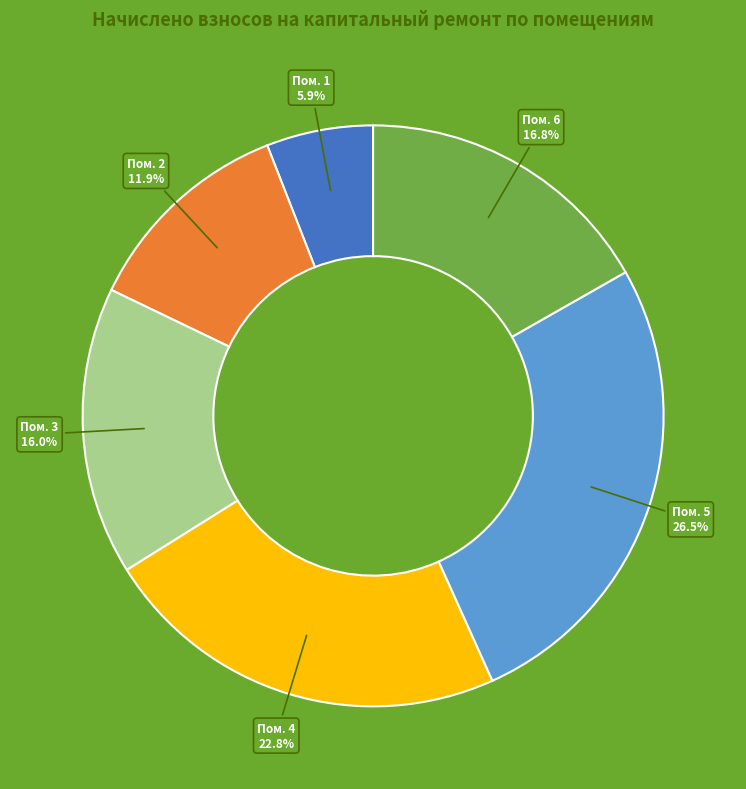

Is there a majority slice in this chart?

No